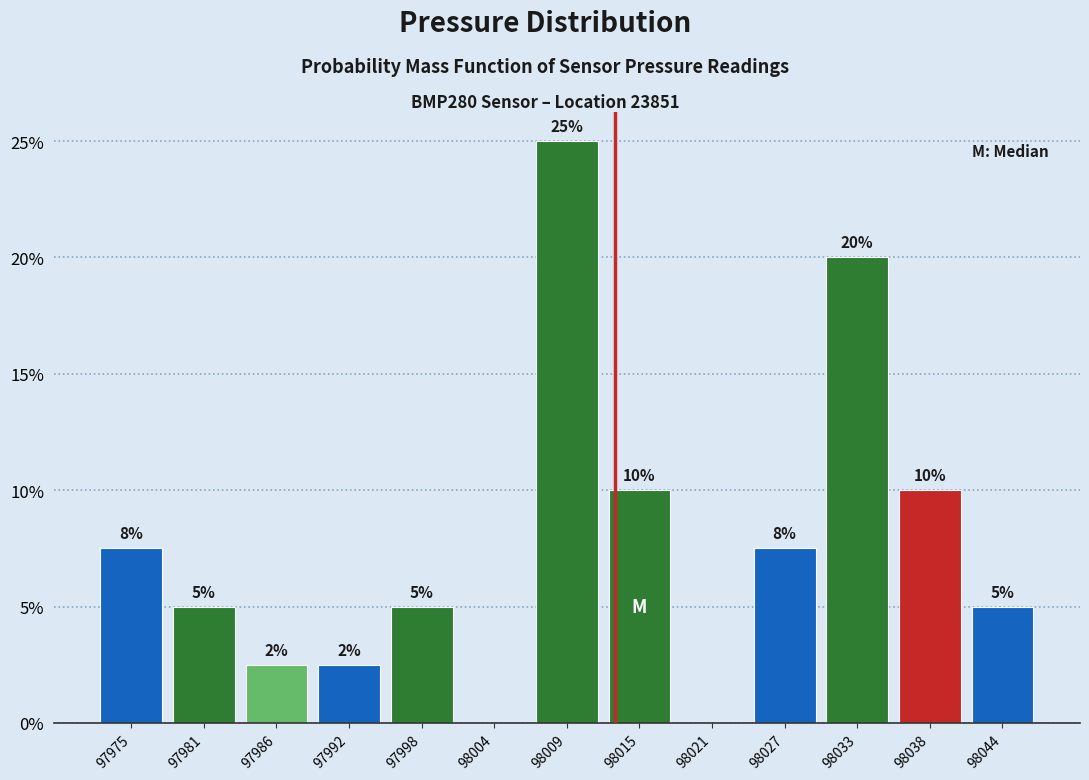

What is the sum of all values?

100.0